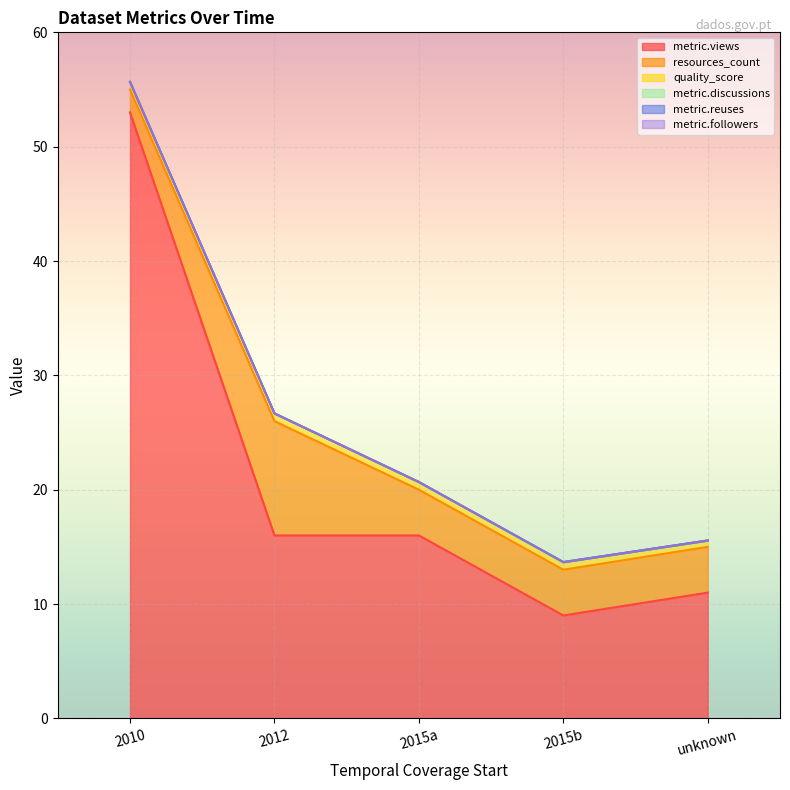

Is the value of metric.views at 2010-01-01 greater than the value of metric.followers at 2015-01-01?

Yes